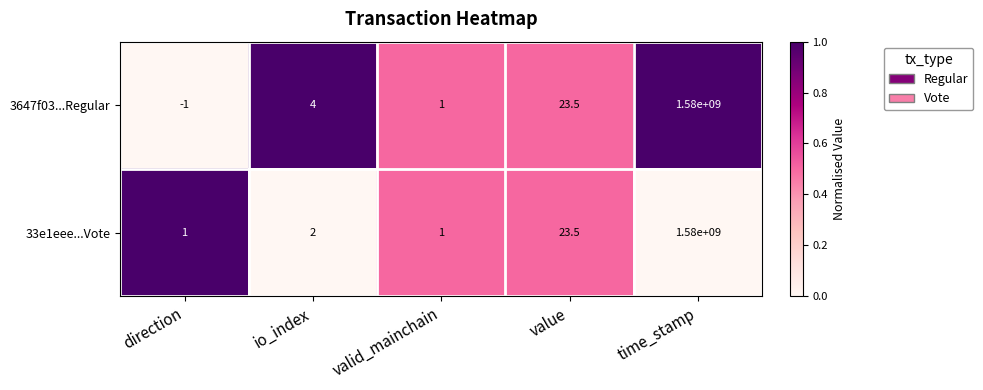

Is it true that 33e1eee...Vote equals 0.7 at valid_mainchain?

False